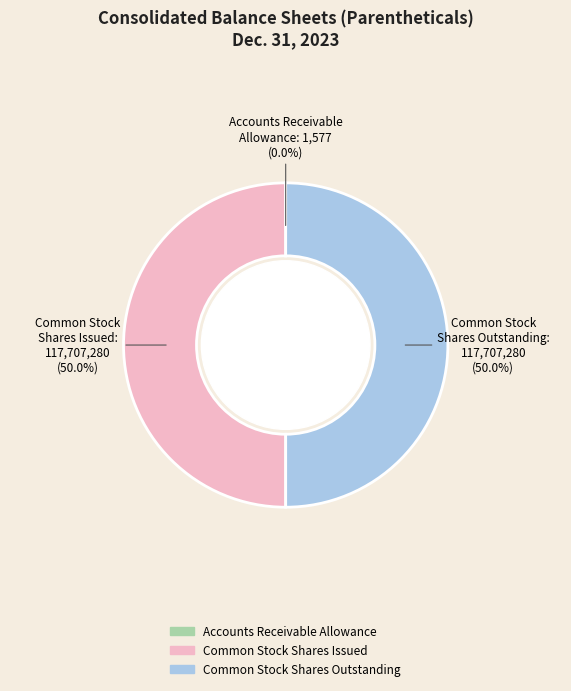

To the nearest percent, what is the average slice percentage?

33%